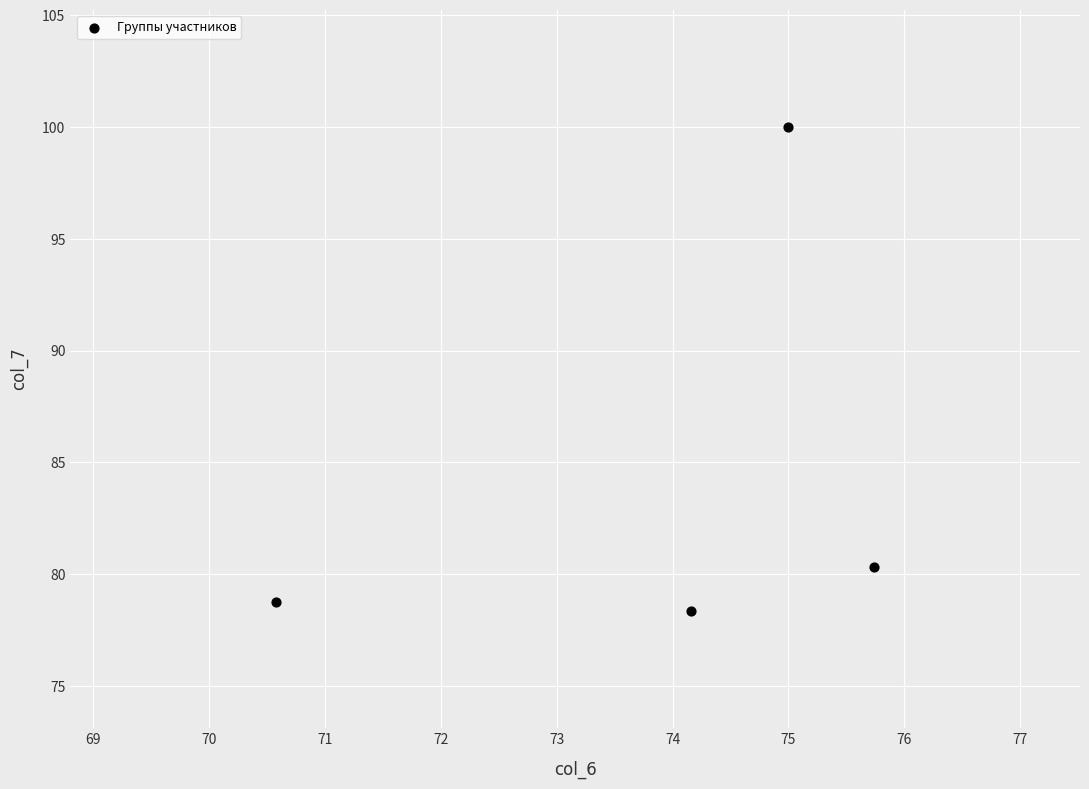

What is the average X value?

73.9